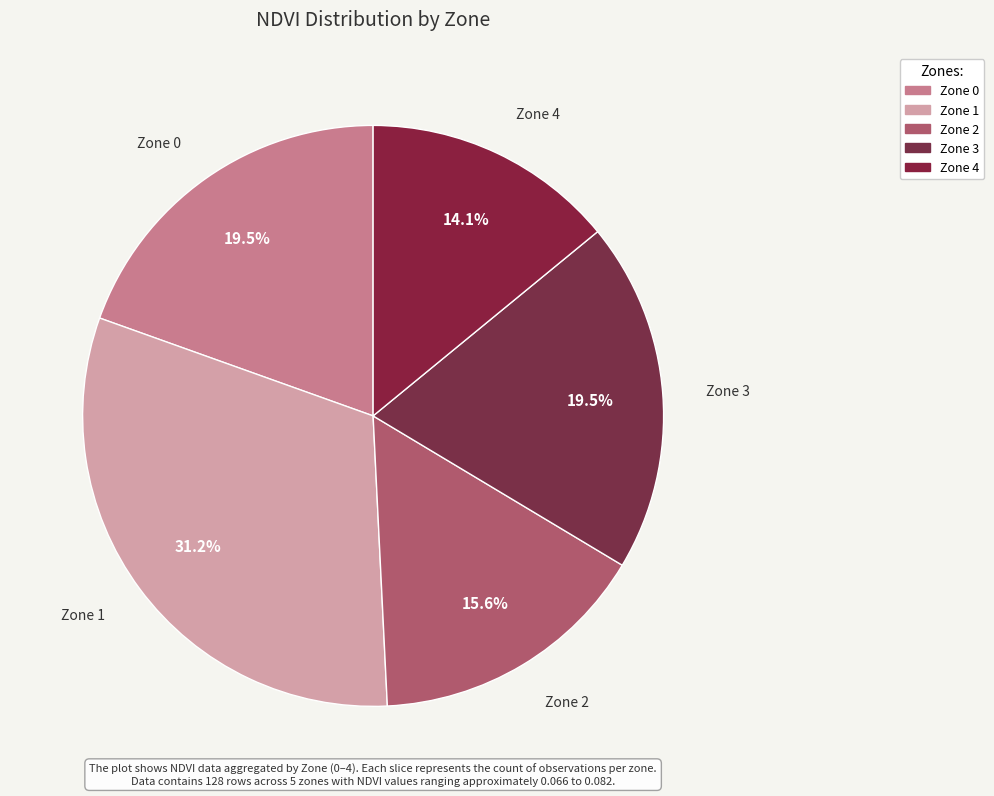

What is the largest slice in the pie chart?

Zone 1